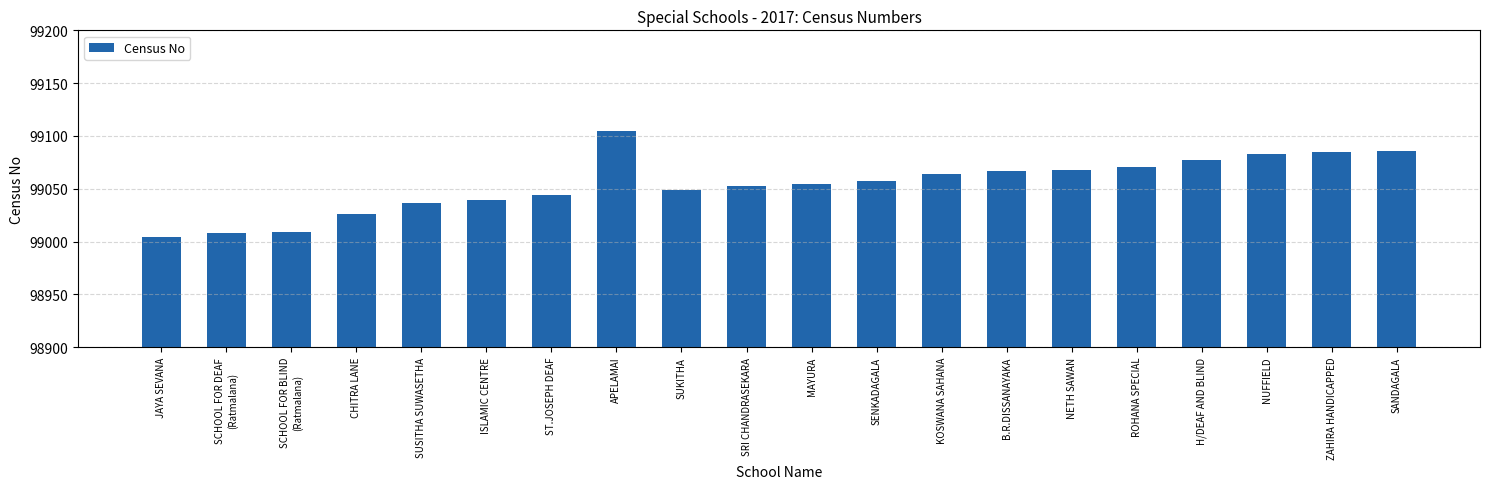

Which has a higher value, JAYA SEVANA or NETH SAWAN?

NETH SAWAN